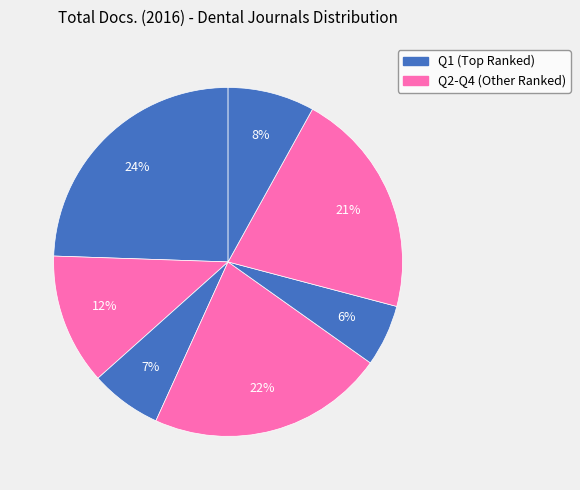

How many slices are in this pie chart?

7